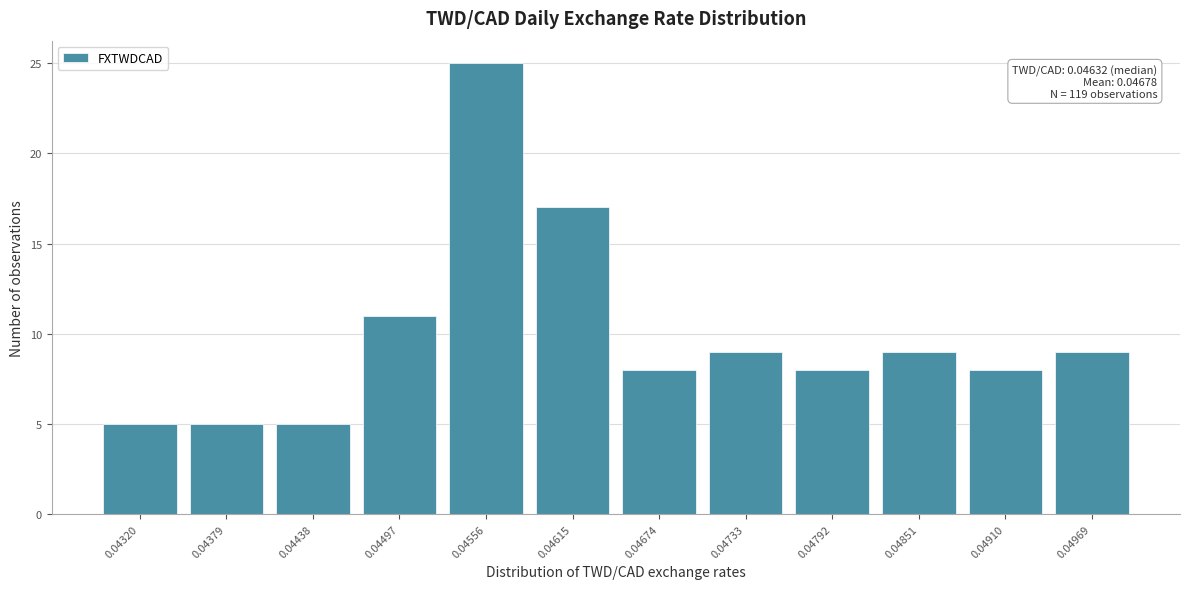

Reading left to right, transcribe all the data shown in this chart.

0.04320=5	0.04379=5	0.04438=5	0.04497=11	0.04556=25	0.04615=17	0.04674=8	0.04733=9	0.04792=8	0.04851=9	0.04910=8	0.04969=9